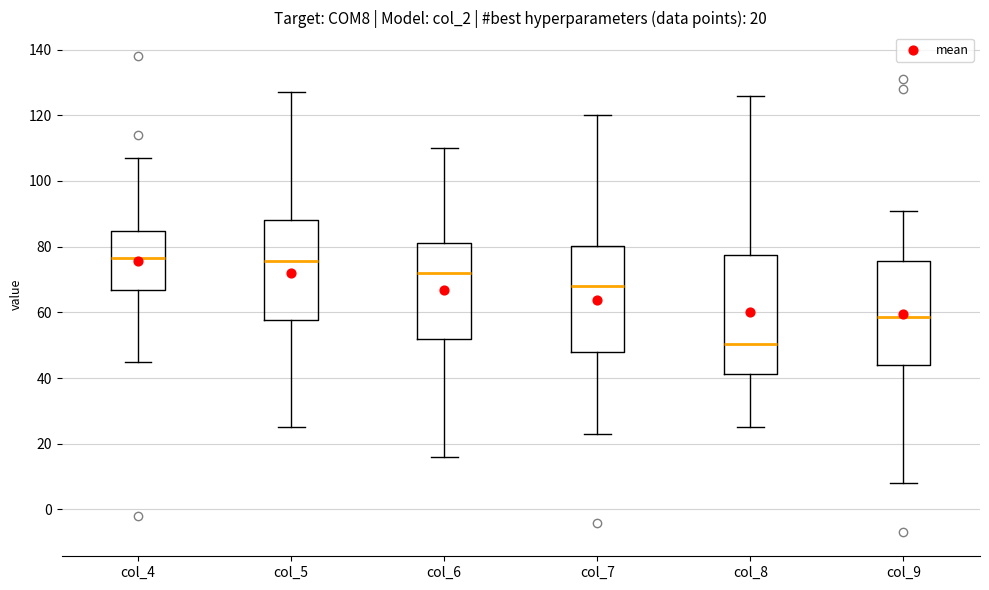

Which box has the lowest median line?

col_8